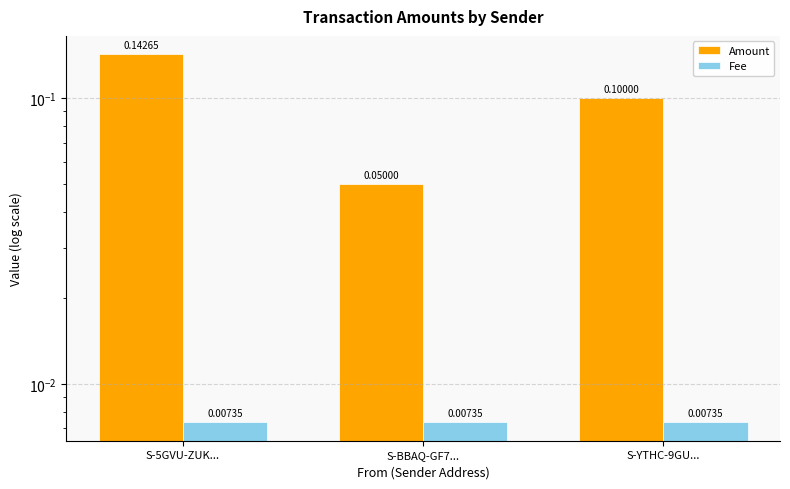

At which category is the sum across all series the highest?

S-5GVU-ZUK...